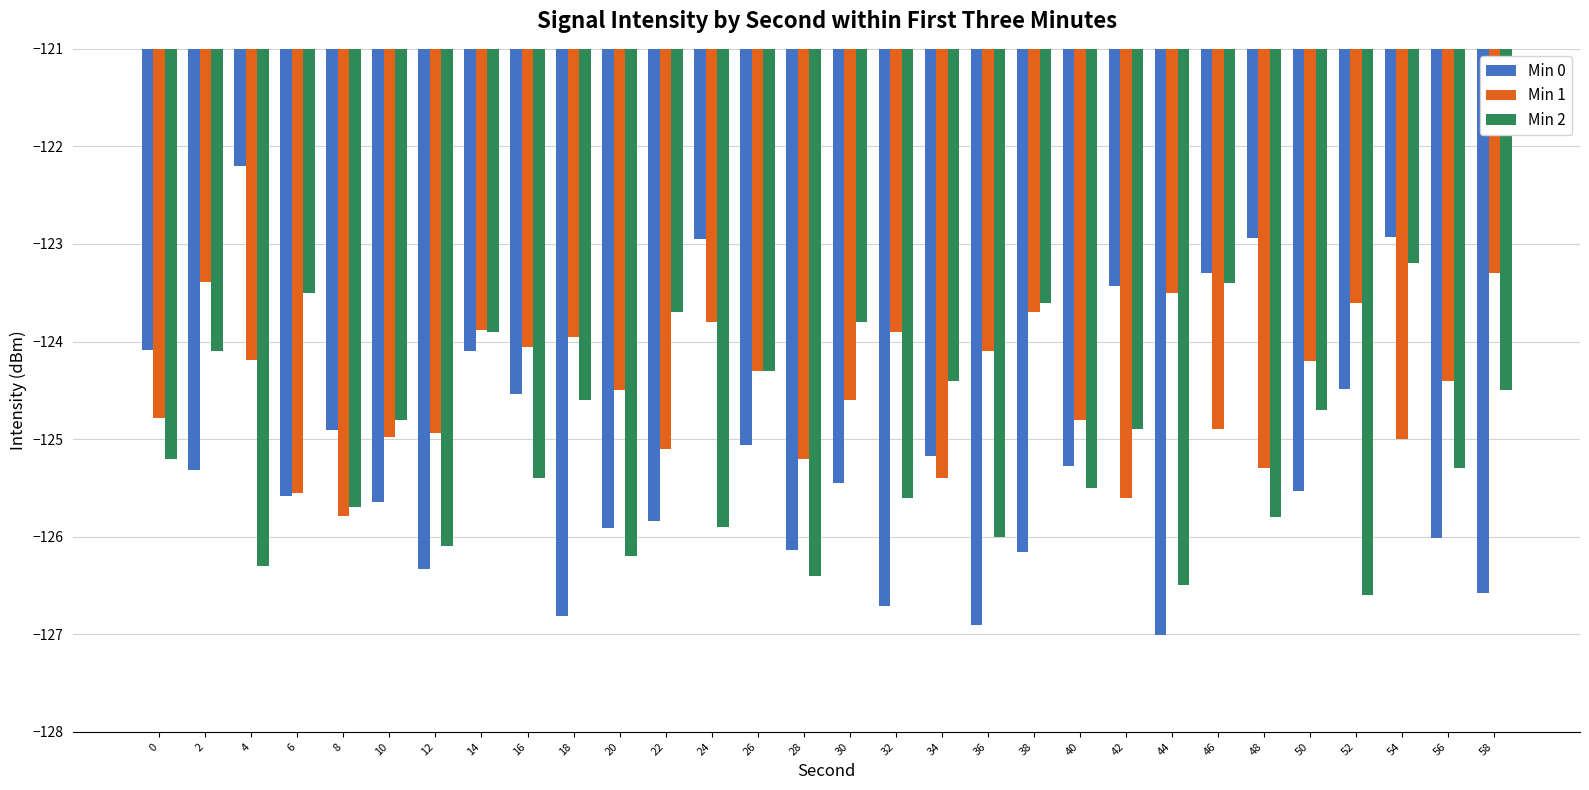

What is the difference between the Min 2 values at 12 and 14?

2.2